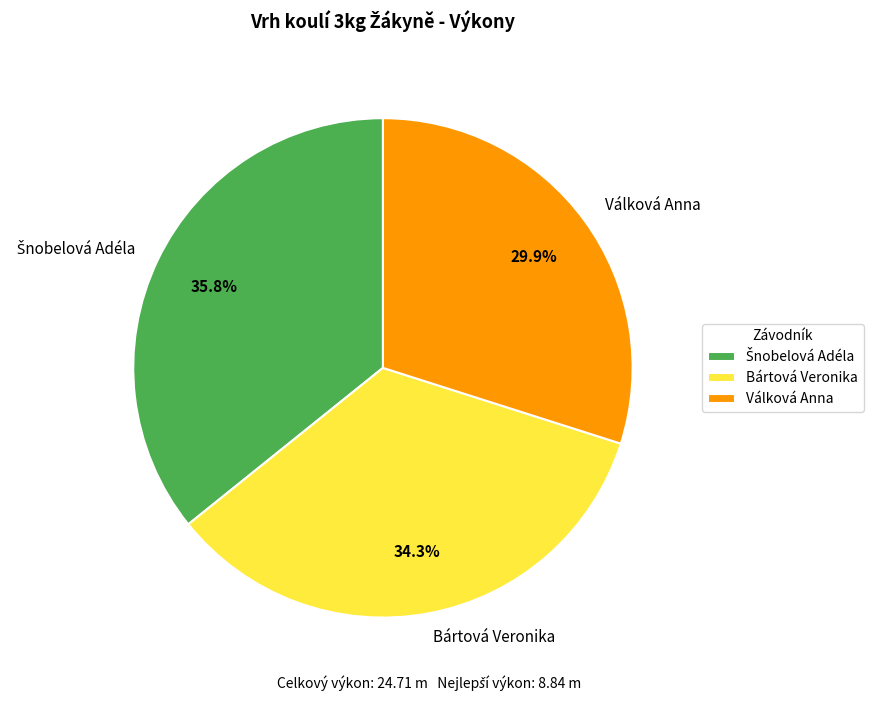

To the nearest percent, what is the average slice percentage?

33%